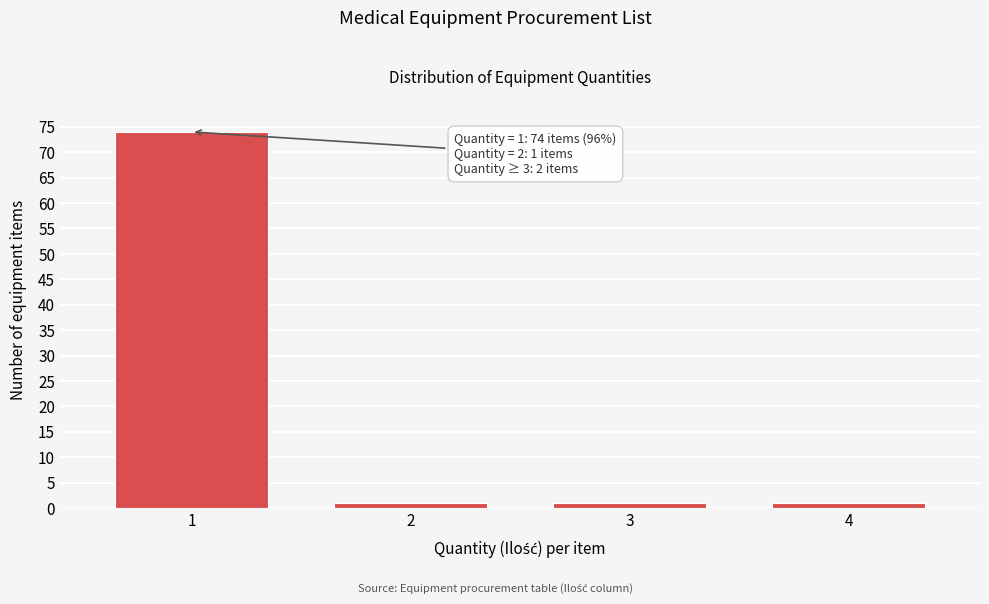

Reading left to right, what are all the values shown in this chart?

1=74	2=1	3=1	4=1